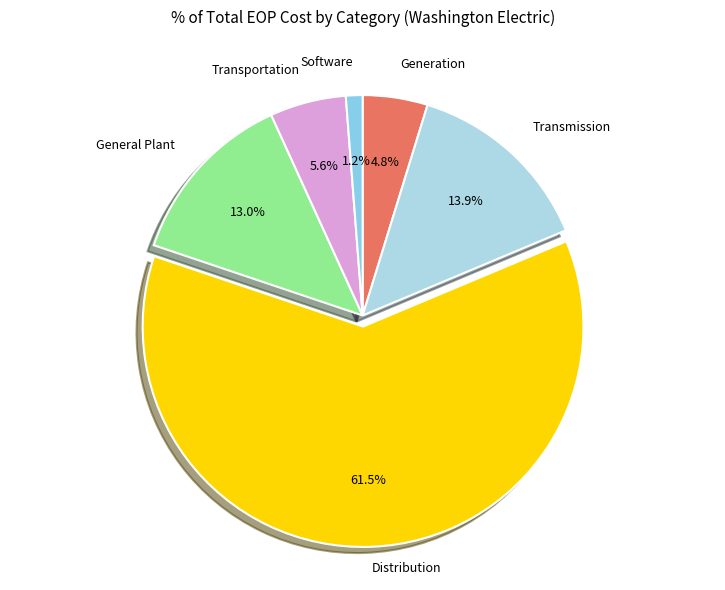

Is it true that Distribution is 54% of the pie?

False